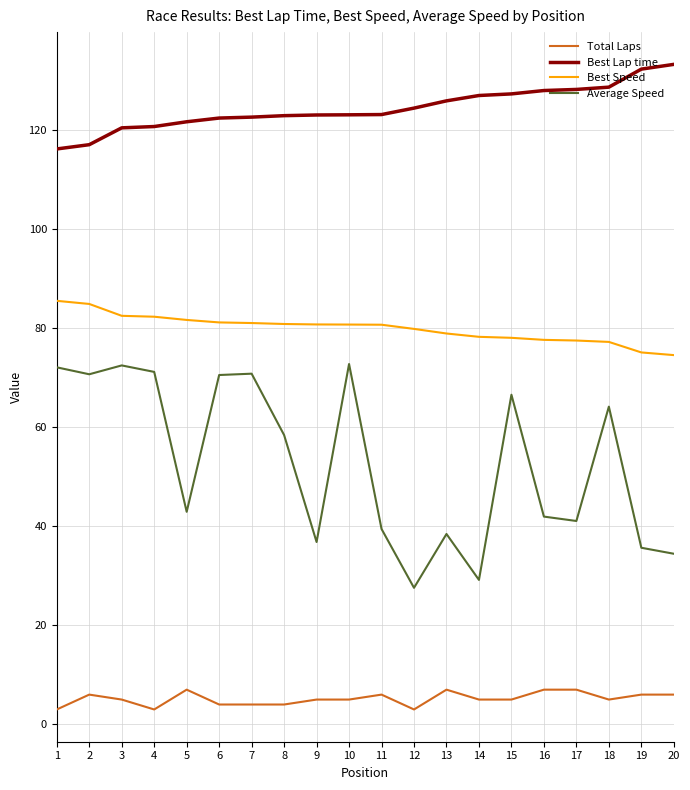

Does the chart display data point markers on the line(s)?

No